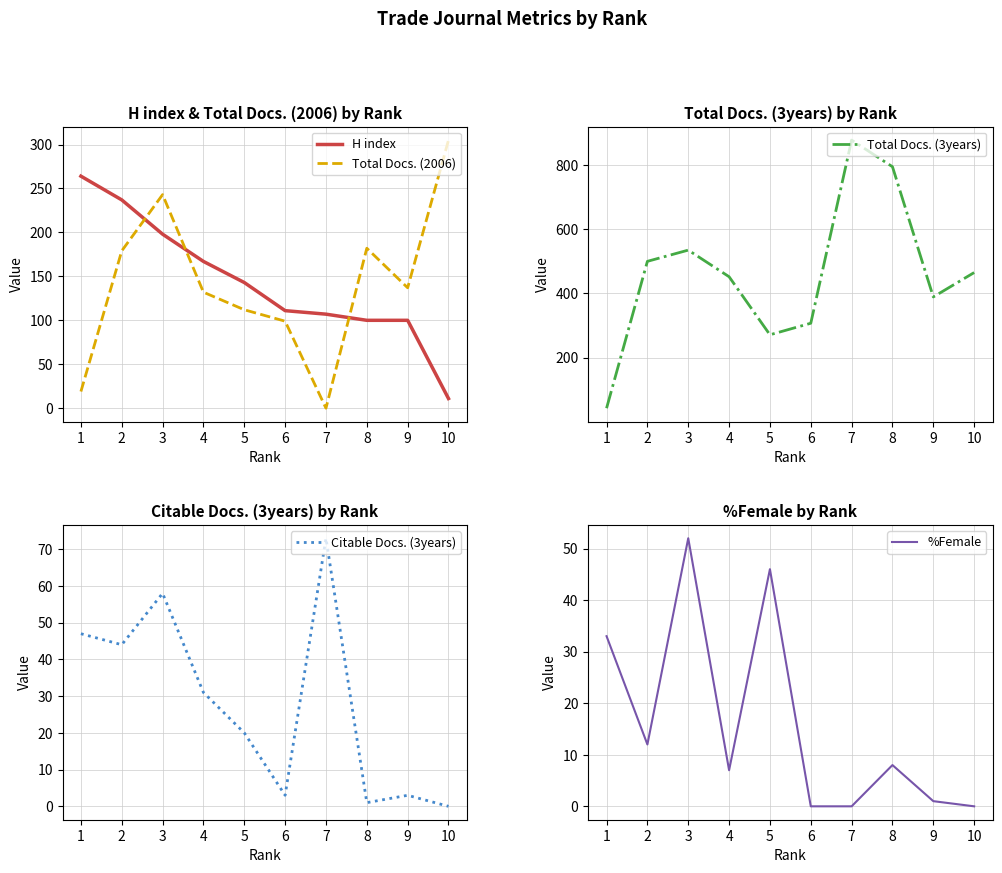

In Total Docs. (3years), how many points are lower than both neighbors (excluding endpoints)?

2